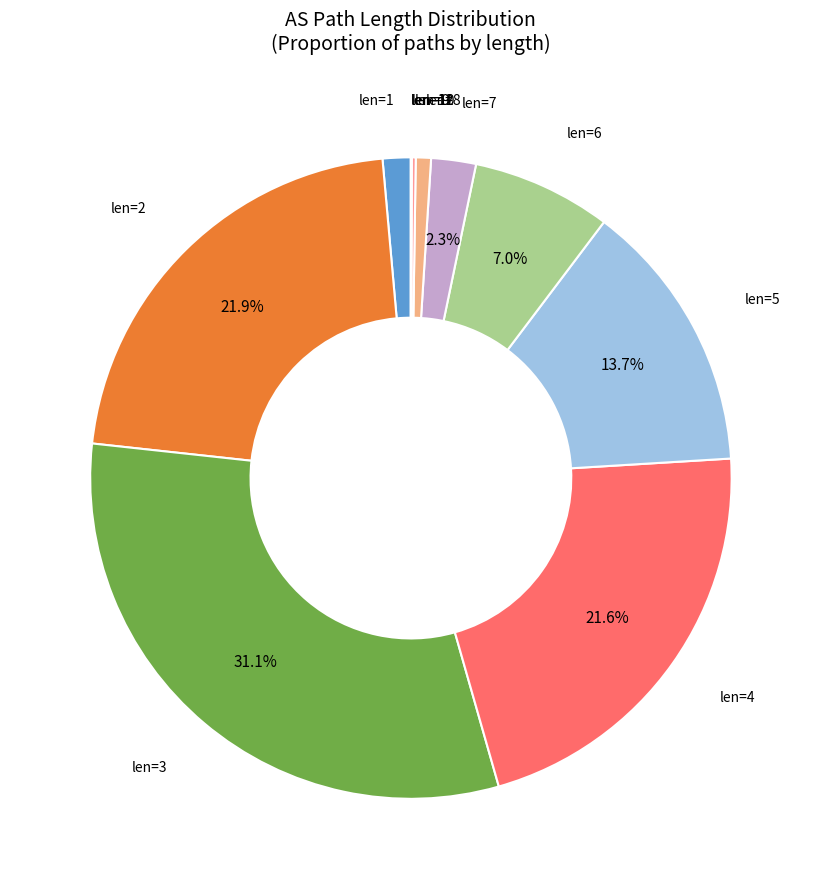

Which category has the biggest portion of the pie?

len=3